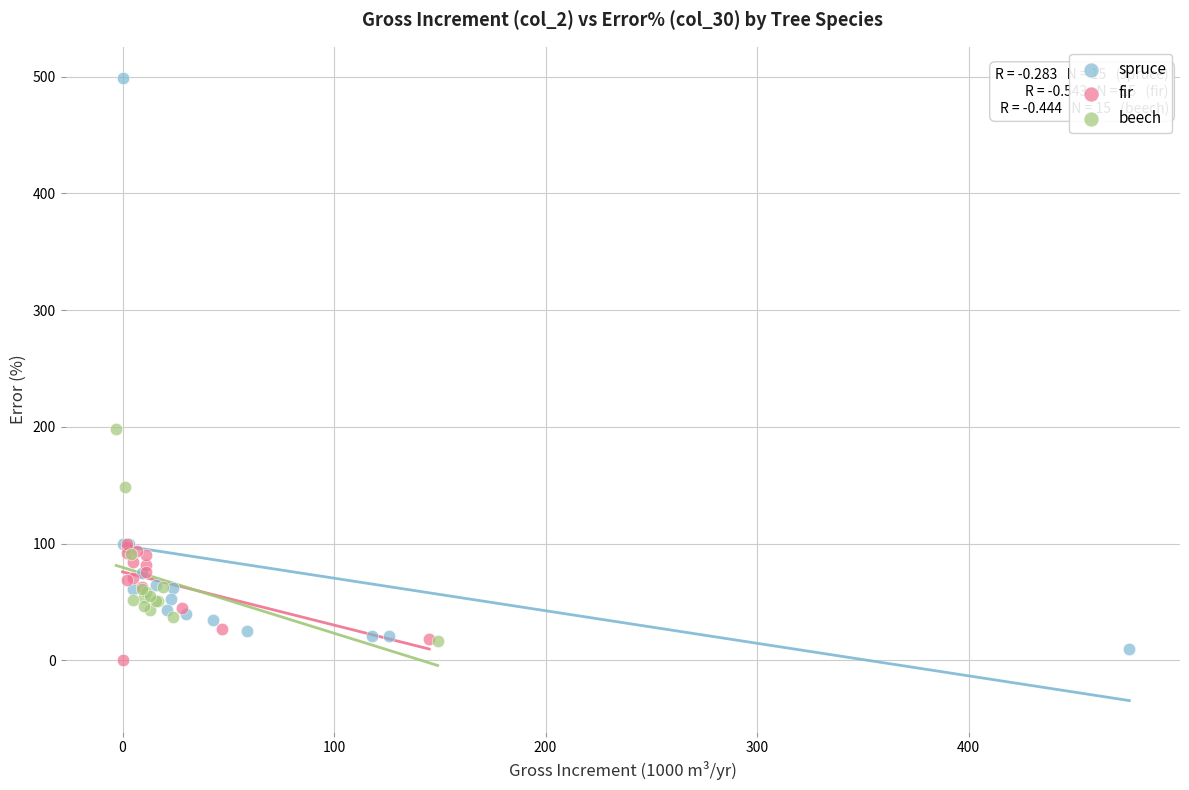

Which series contains the lowest Y value?

fir